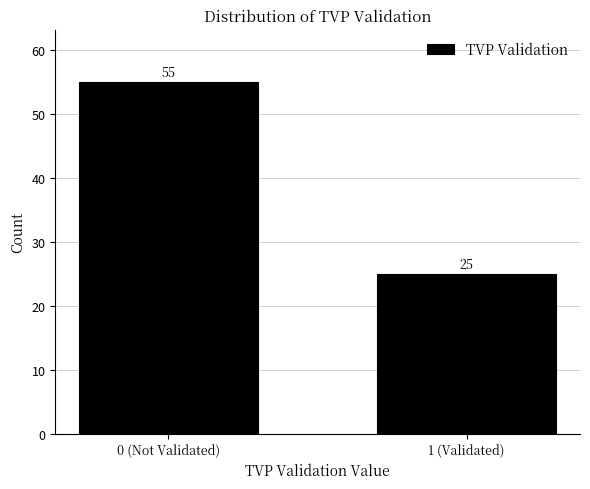

Reading right to left, extract all data points from this chart.

1 (Validated)=25	0 (Not Validated)=55